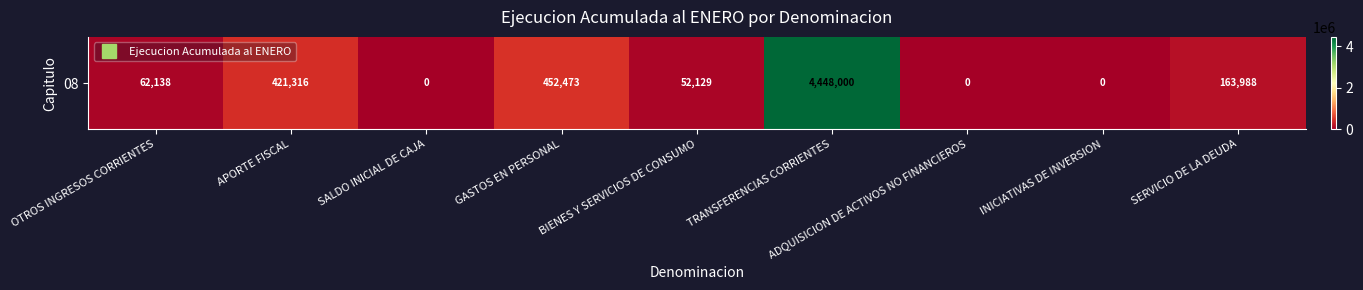

At which label is the value closest to 2224000?

GASTOS EN PERSONAL